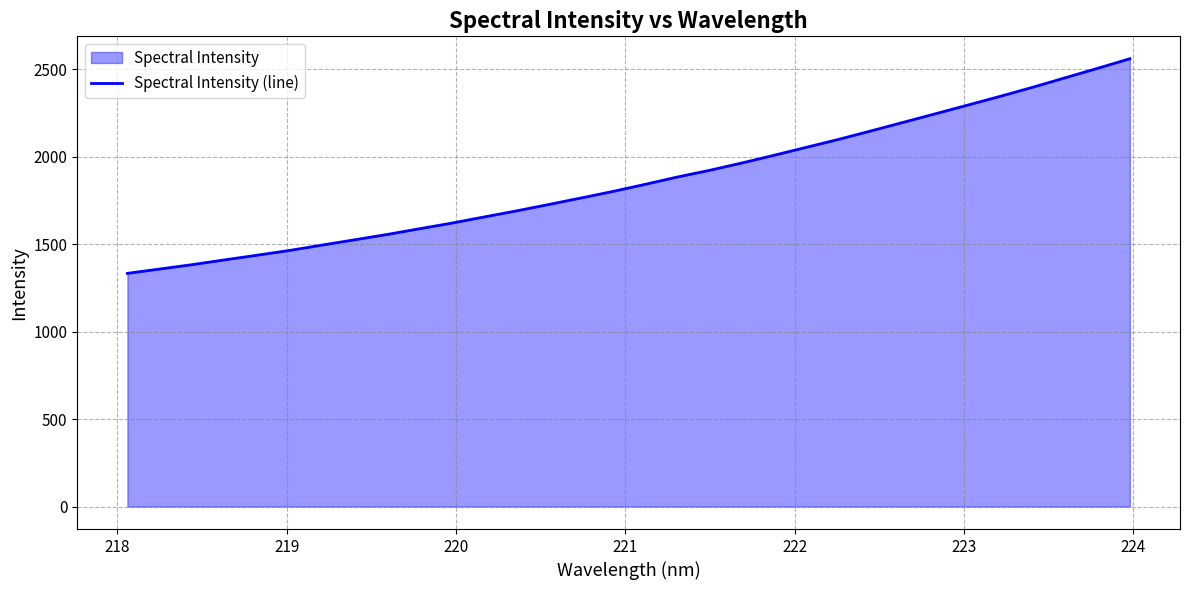

What is the maximum value shown in the chart?

2560.2